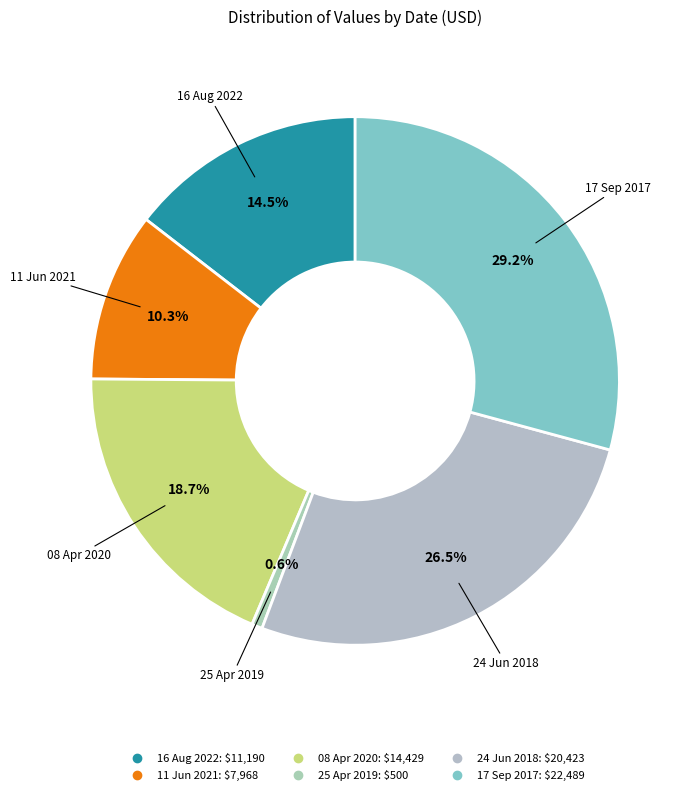

Rank the categories by value from highest to lowest.

17 Sep 2017, 24 Jun 2018, 08 Apr 2020, 16 Aug 2022, 11 Jun 2021, 25 Apr 2019